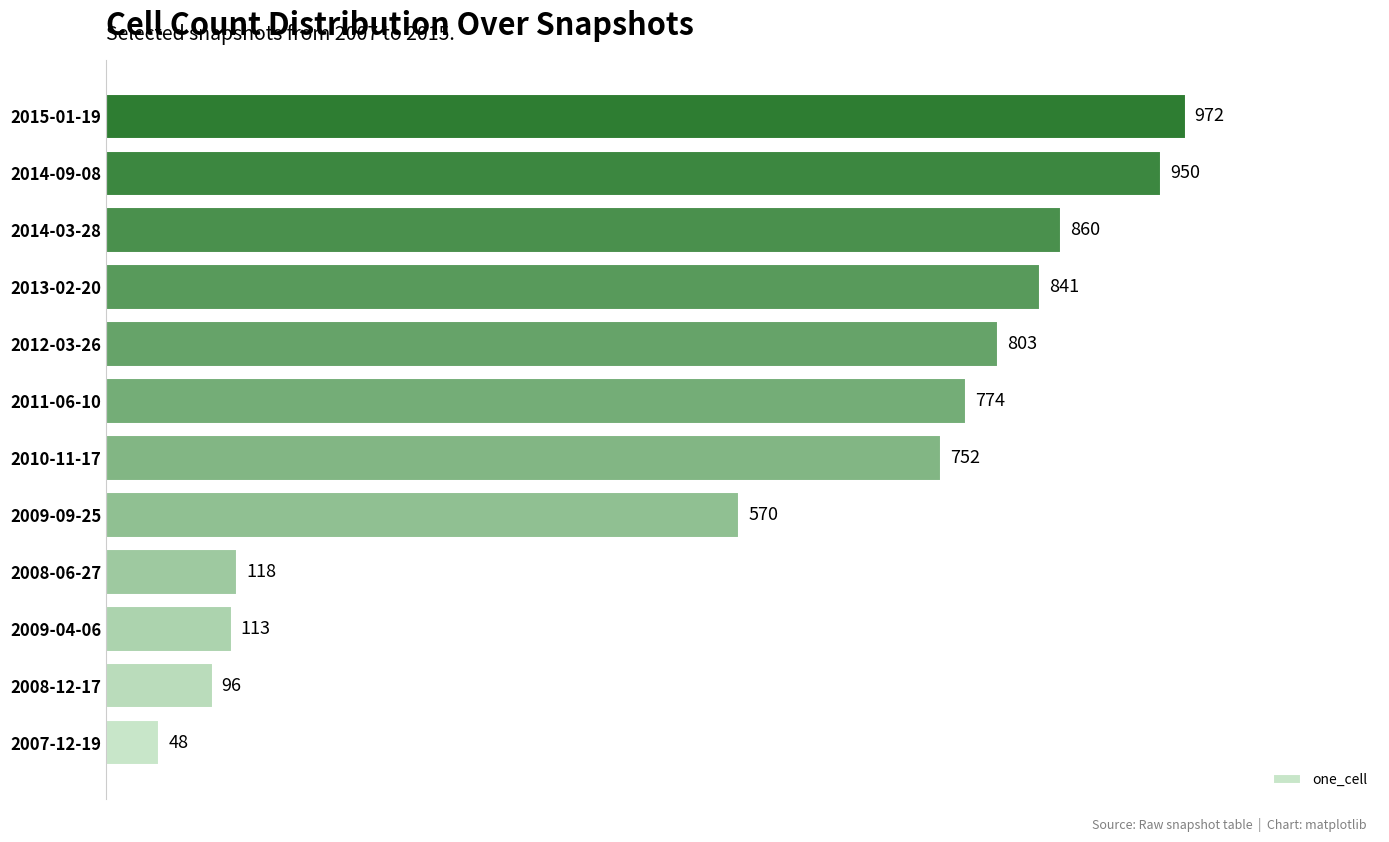

What is the ratio of the value at 2009-09-25 to the value at 2015-01-19?

0.6